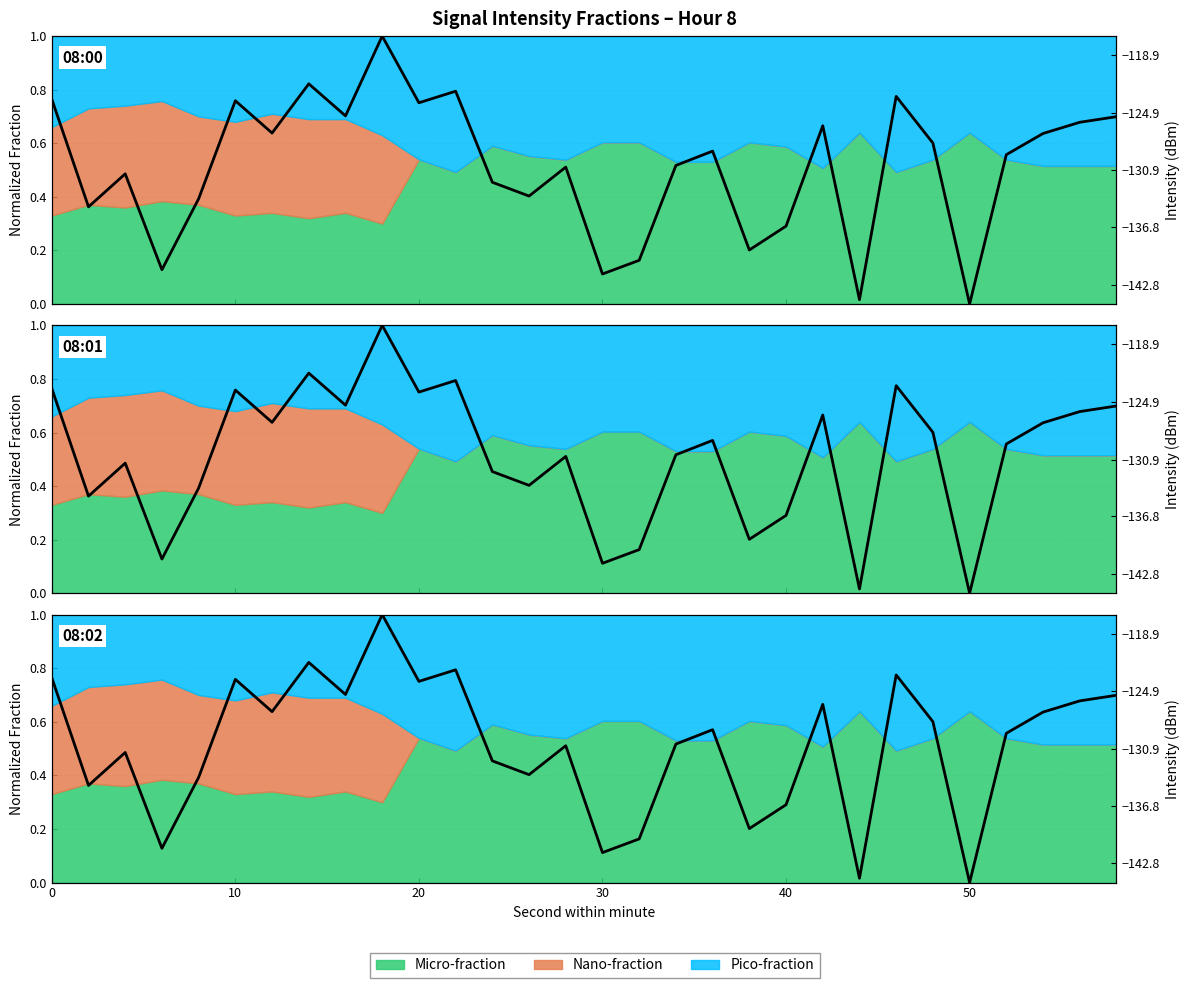

What is the maximum value shown in the chart?

1.0